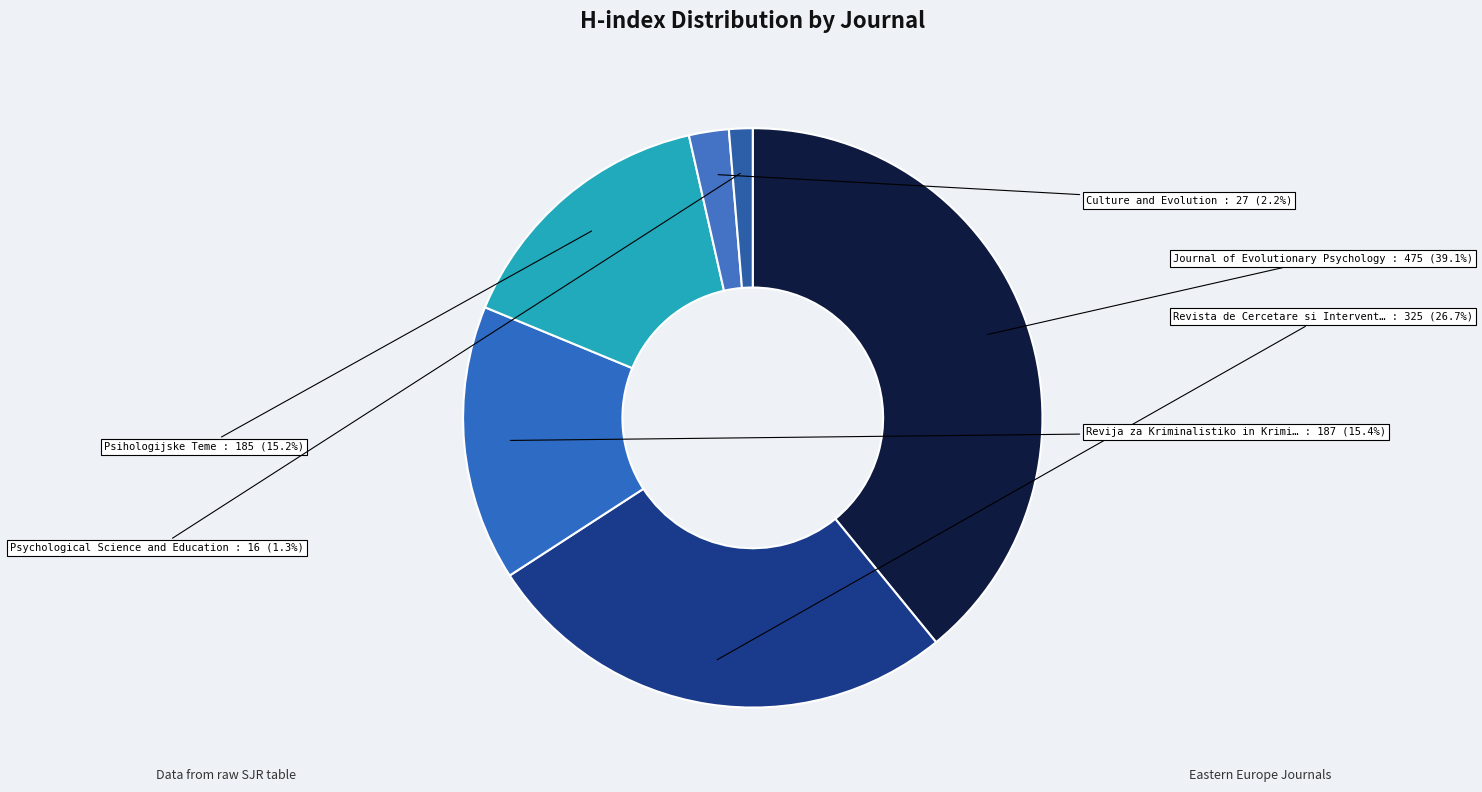

How many segments does this pie chart have?

6